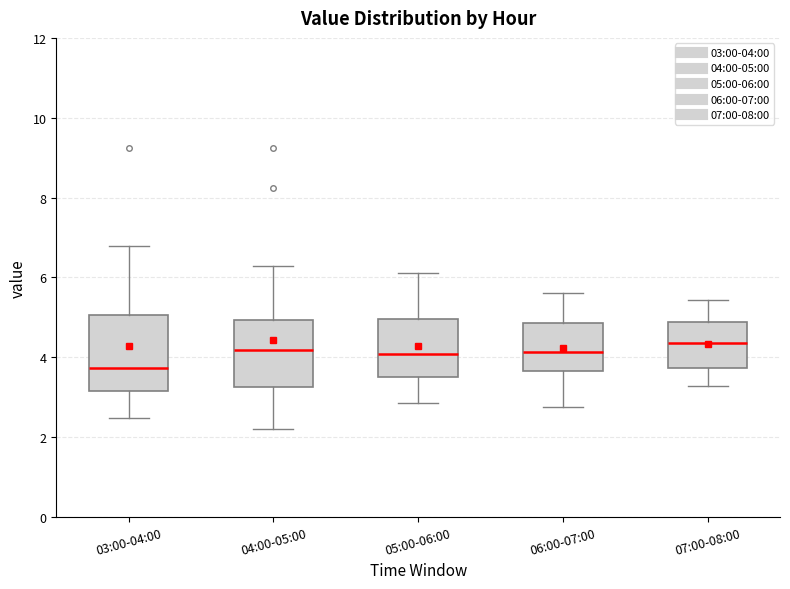

Which box has the lowest median line?

03:00-04:00